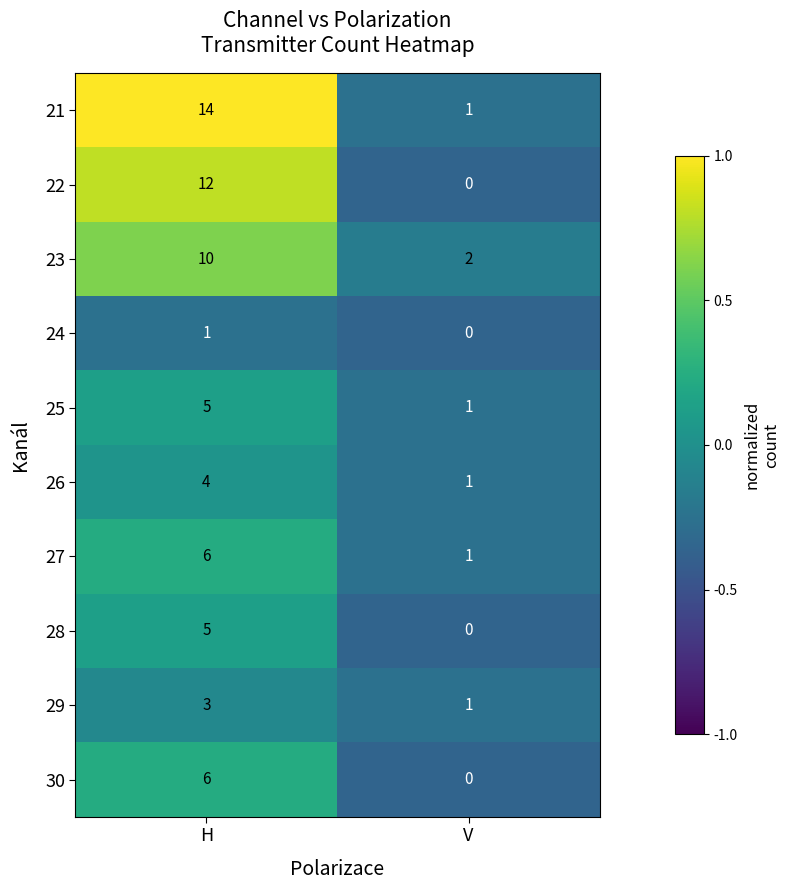

What is the difference between the maximum and minimum values in the 23 series?

8